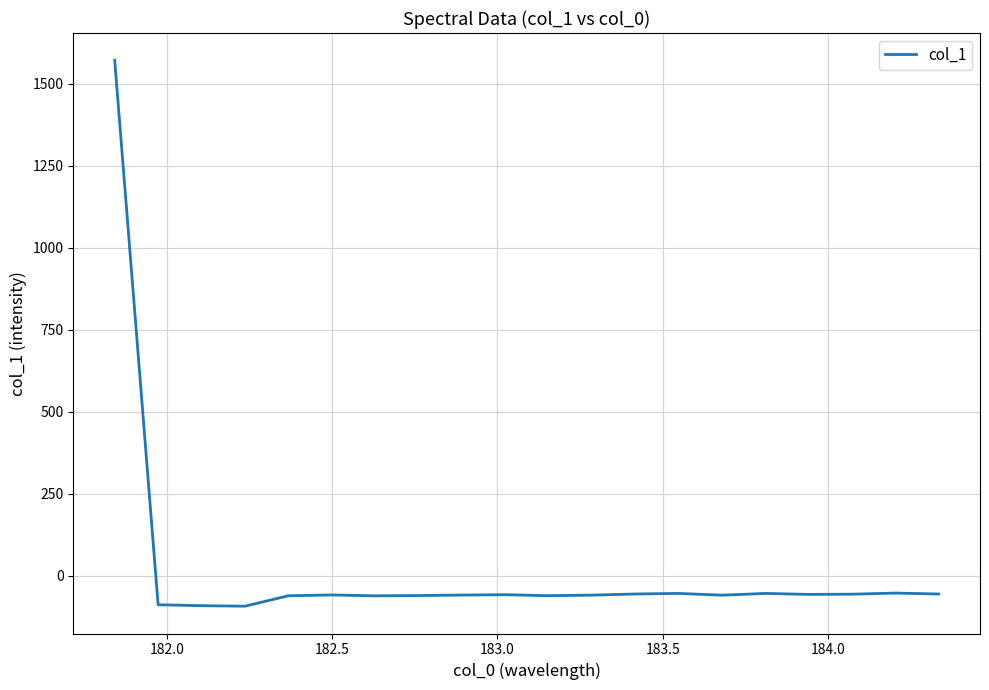

What is the smallest value displayed?

-93.5